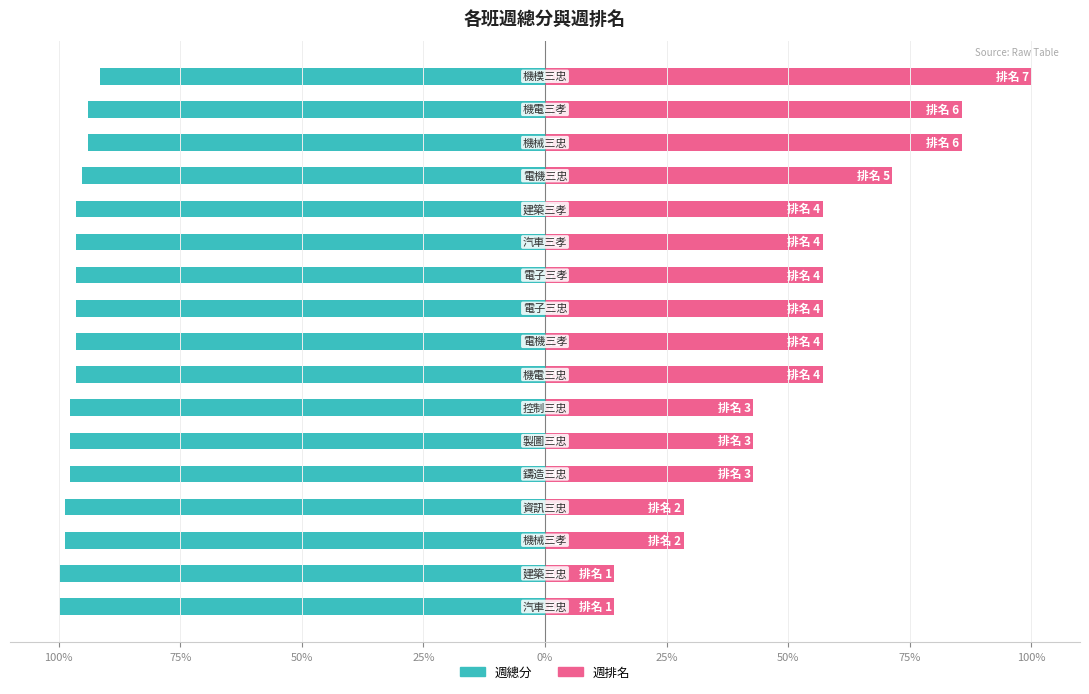

Are the bars horizontal?

Yes